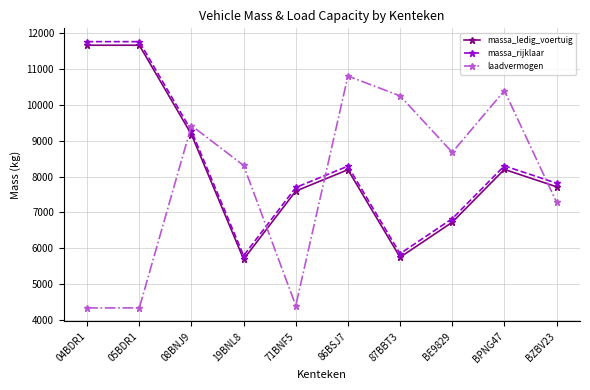

Which series has the largest total across all categories?

massa_rijklaar